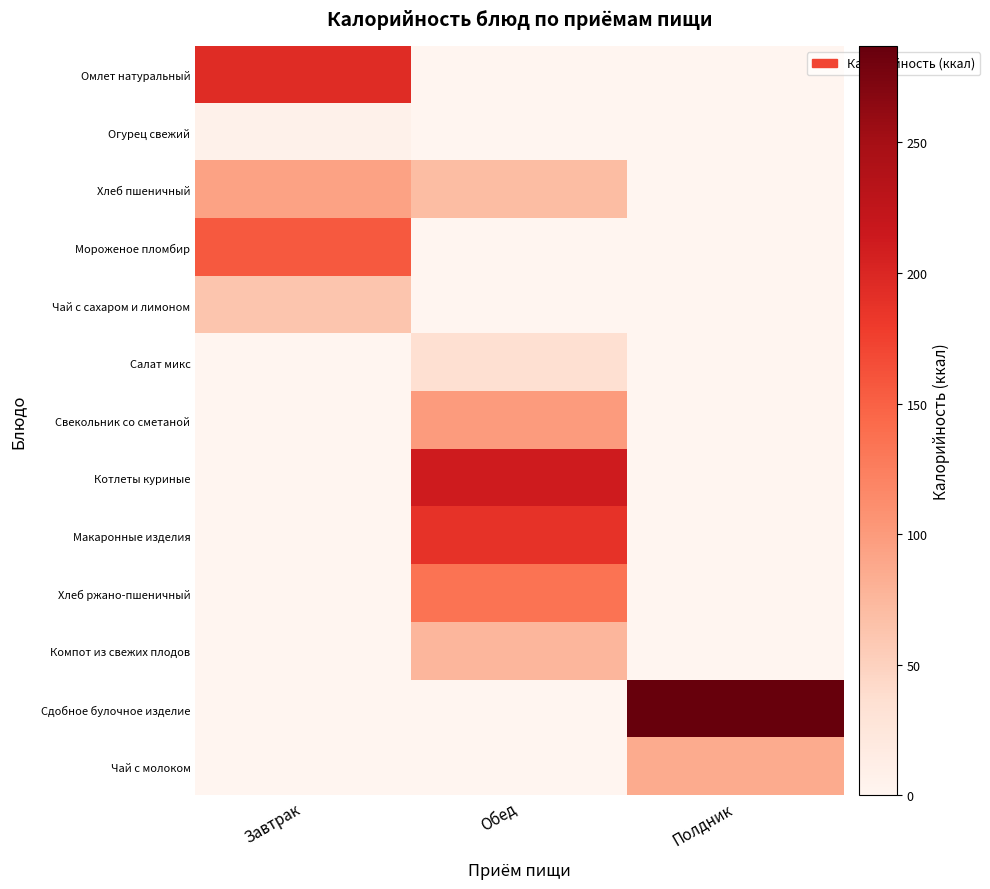

Reading right to left, what are all the values shown in this chart?

Омлет натуральный: Полдник=0	Обед=0	Завтрак=194
Огурец свежий: Полдник=0	Обед=0	Завтрак=7
Хлеб пшеничный: Полдник=0	Обед=70	Завтрак=94
Мороженое пломбир: Полдник=0	Обед=0	Завтрак=156
Чай с сахаром и лимоном: Полдник=0	Обед=0	Завтрак=62
Салат микс: Полдник=0	Обед=35	Завтрак=0
Свекольник со сметаной: Полдник=0	Обед=99	Завтрак=0
Котлеты куриные: Полдник=0	Обед=211	Завтрак=0
Макаронные изделия: Полдник=0	Обед=188	Завтрак=0
Хлеб ржано-пшеничный: Полдник=0	Обед=135	Завтрак=0
Компот из свежих плодов: Полдник=0	Обед=76	Завтрак=0
Сдобное булочное изделие: Полдник=287	Обед=0	Завтрак=0
Чай с молоком: Полдник=86	Обед=0	Завтрак=0